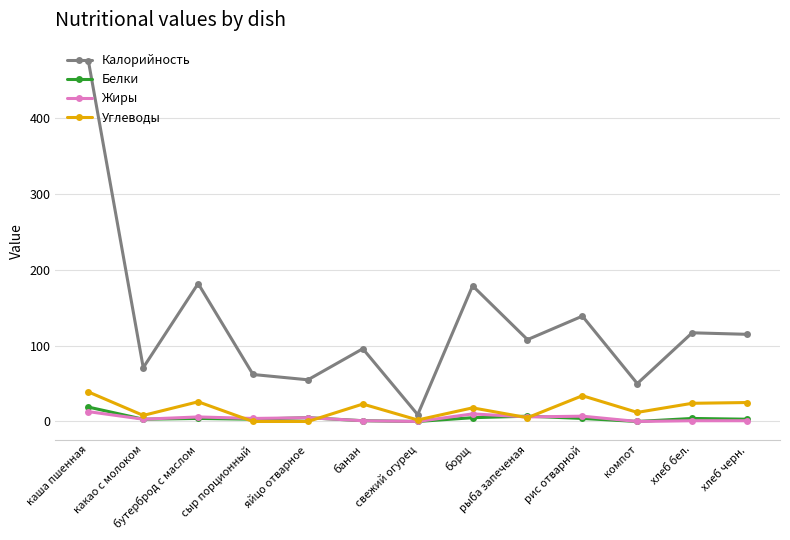

The value of Калорийность at борщ is 179. True or false?

True